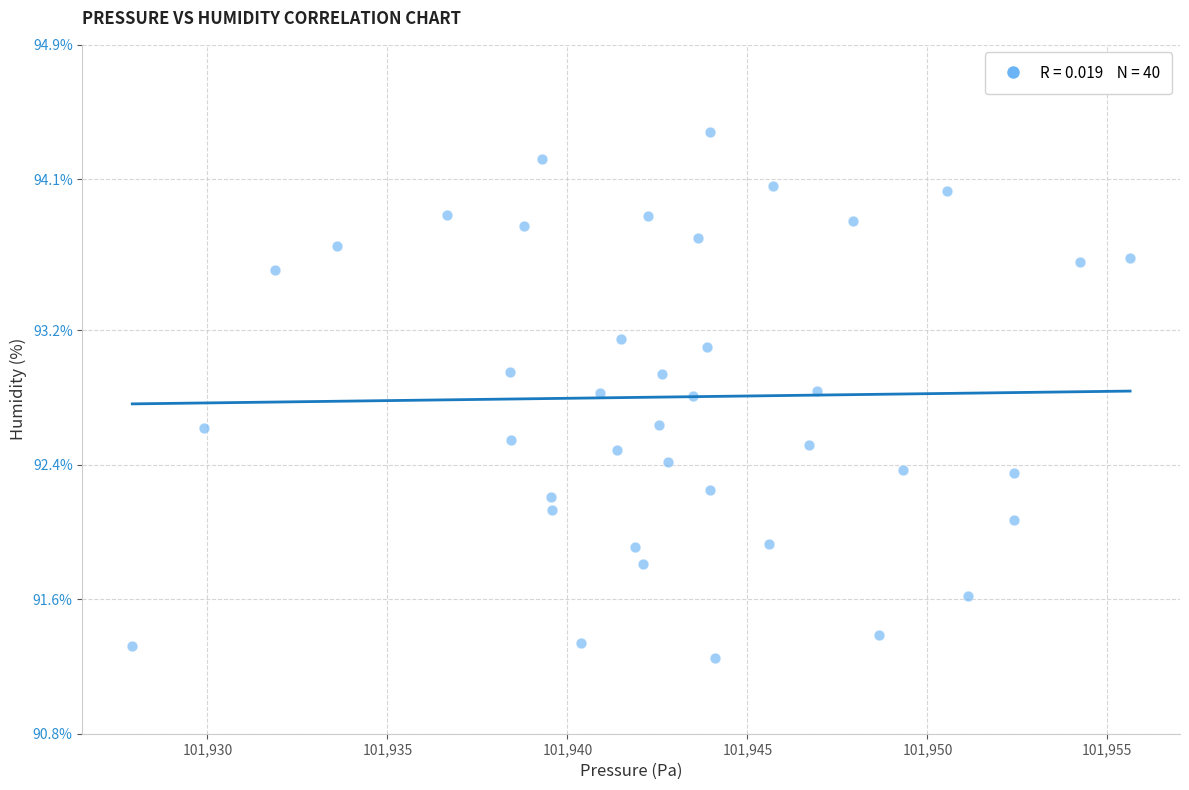

Count the number of points in this scatter plot.

40